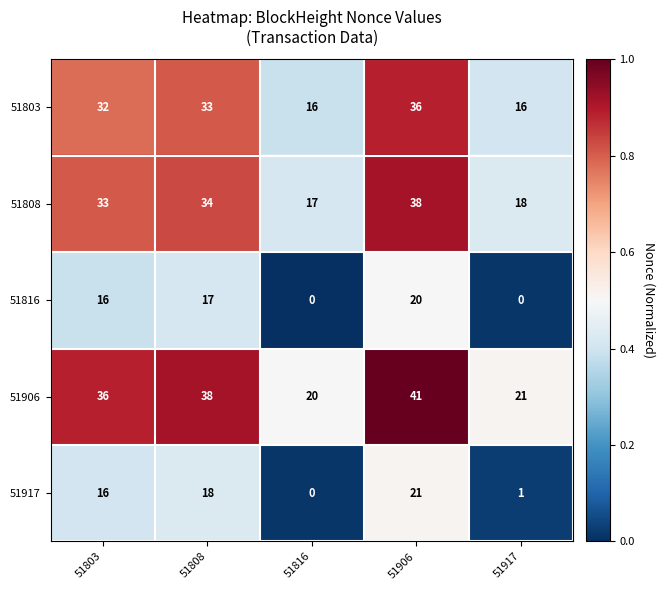

Is it true that 51917 equals 12 at 51808?

False